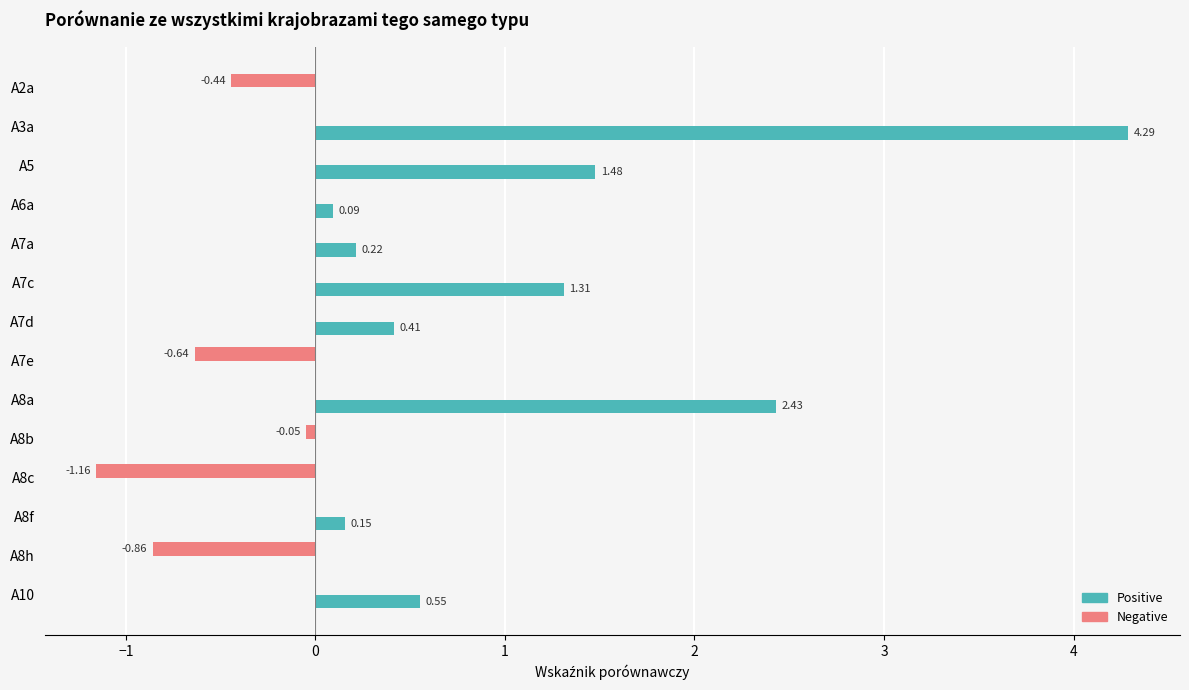

At which category is the sum across all series the highest?

A3a